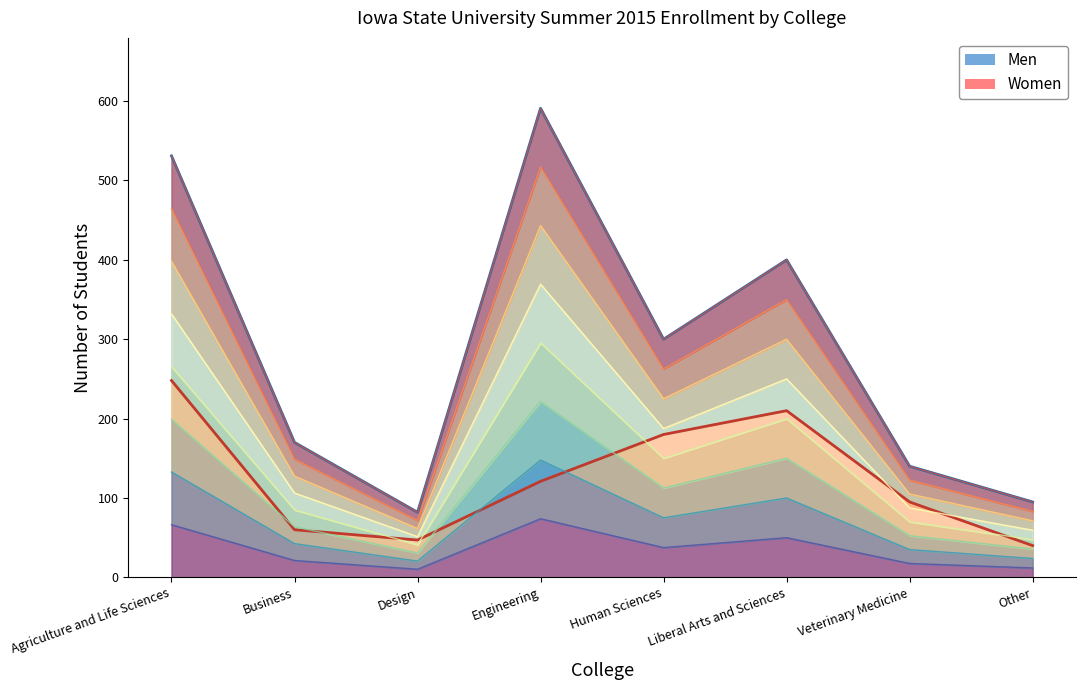

What is the value of the 3rd point from the left?

47